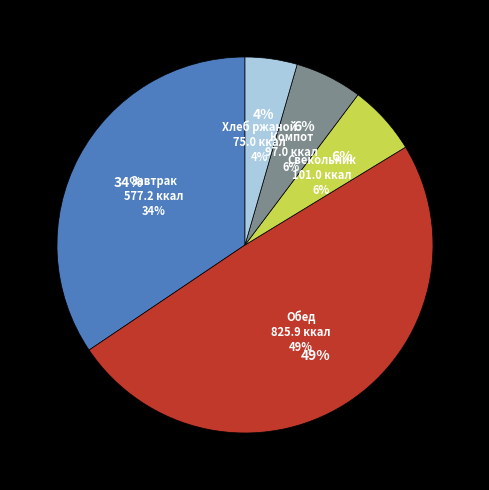

What is the change in value from Завтрак to Свекольник?

-476.2